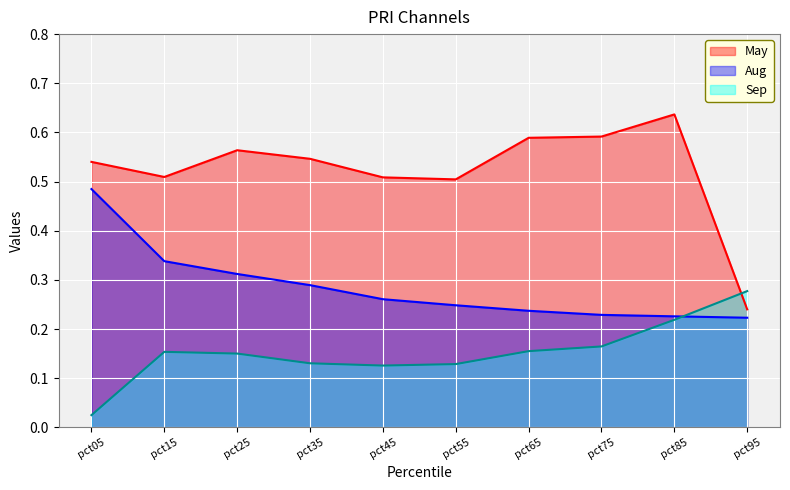

What are all the series names shown in the legend?

May, Aug, Sep